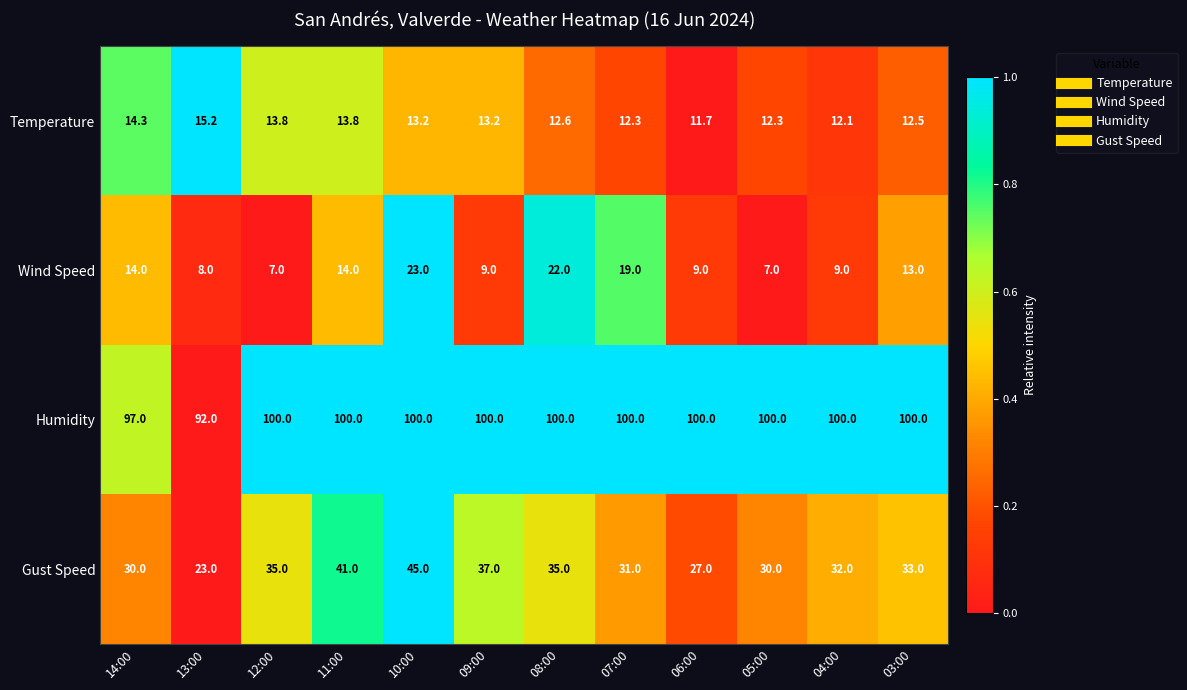

Is it true that Gust Speed equals 53.1 at 05:00?

False